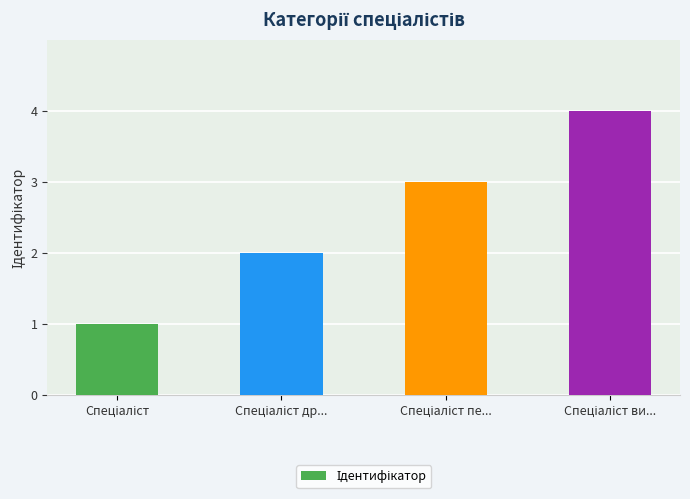

What is the minimum value shown in the chart?

1